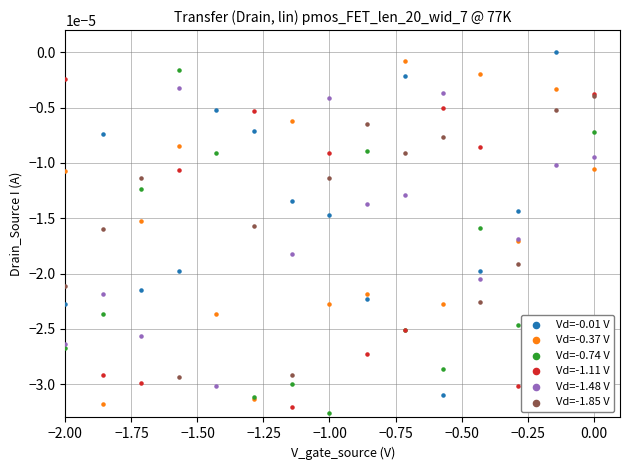

Which series contains the highest Y value?

Vd=-0.01 V